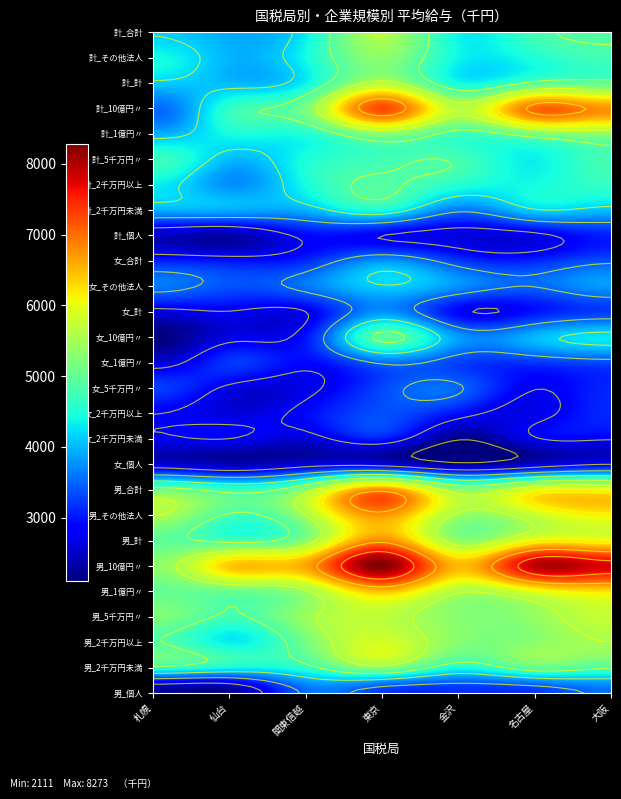

How many categories are shown in the chart?

7